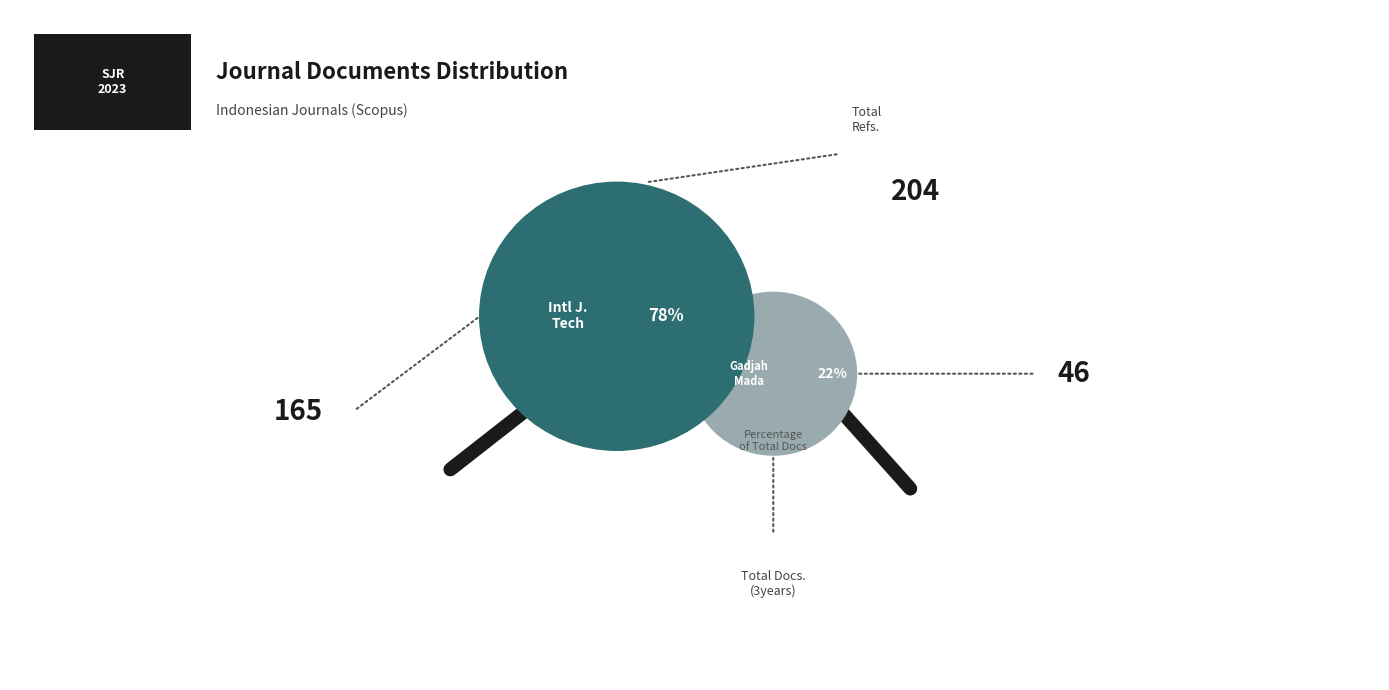

Is it true that Gadjah Mada International Journal of Business is 22% of the pie?

True